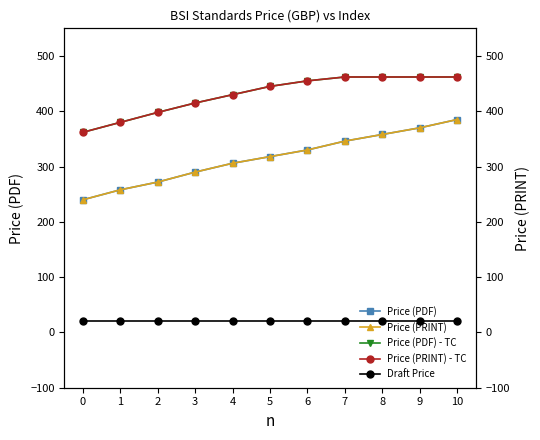

Which has a higher value, 0 or 8?

8